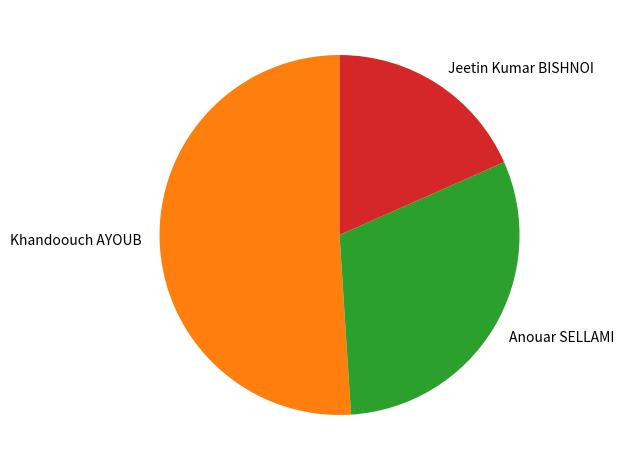

Does any single category account for the majority?

Yes